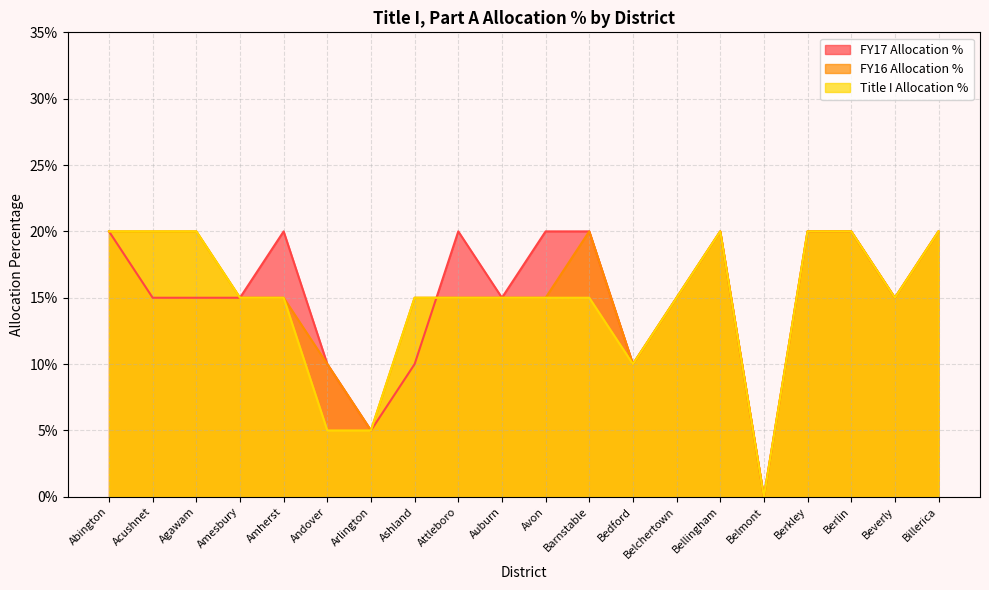

What are all the series names shown in the legend?

FY17 Allocation %, FY16 Allocation %, Title I Allocation %